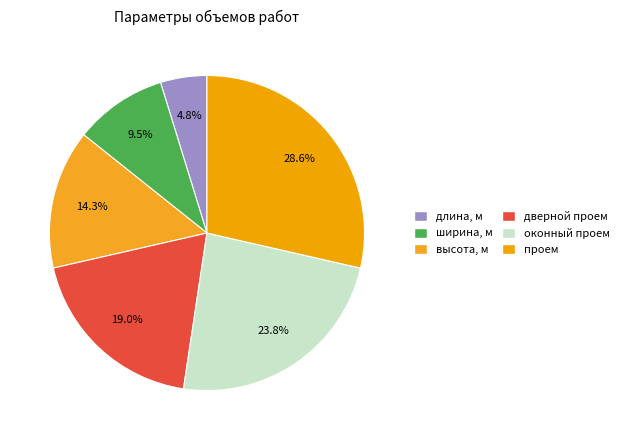

How many segments does this pie chart have?

6